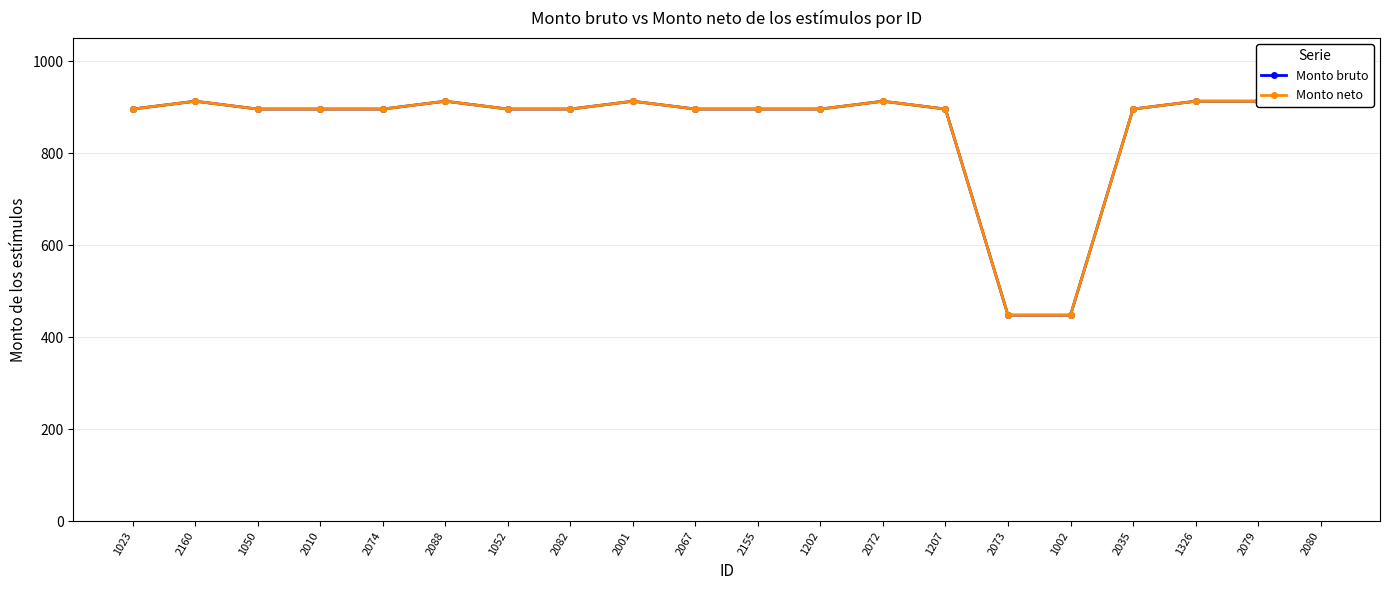

In Monto neto, how many points are higher than both neighbors (excluding endpoints)?

4